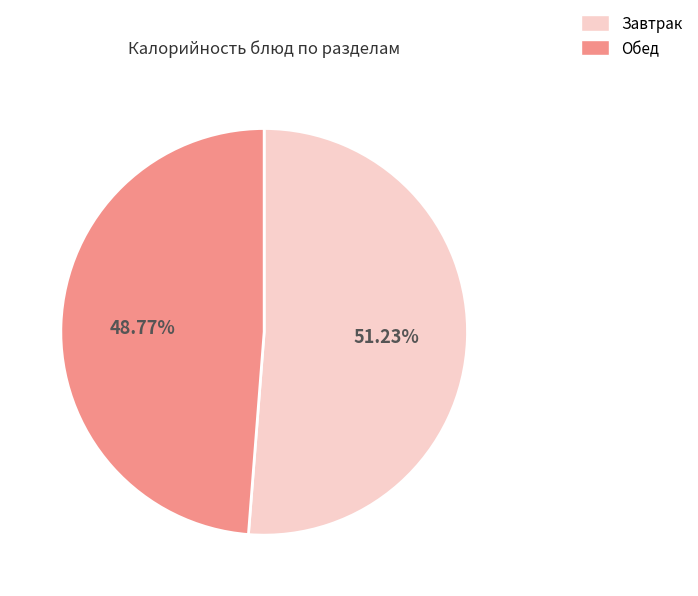

Rank the categories by value from highest to lowest.

Завтрак, Обед